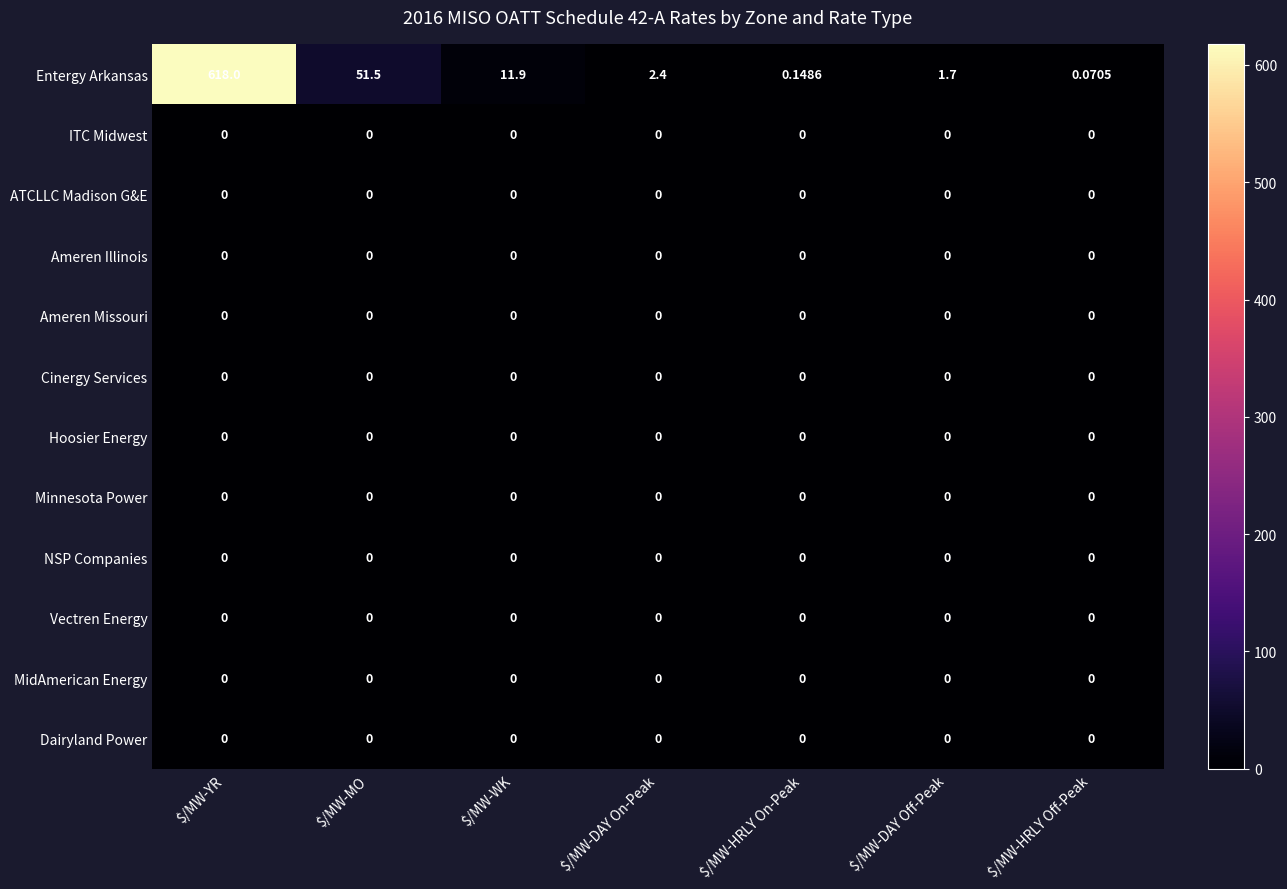

Which category has the highest value across all series?

$/MW-YR